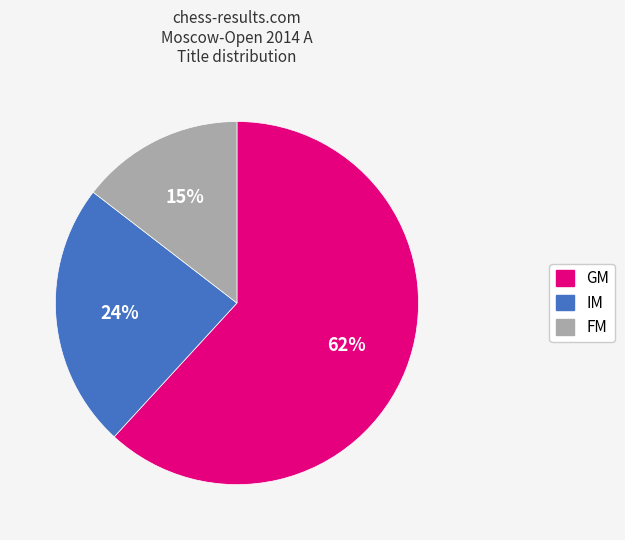

To the nearest percent, what is the average slice percentage?

33%